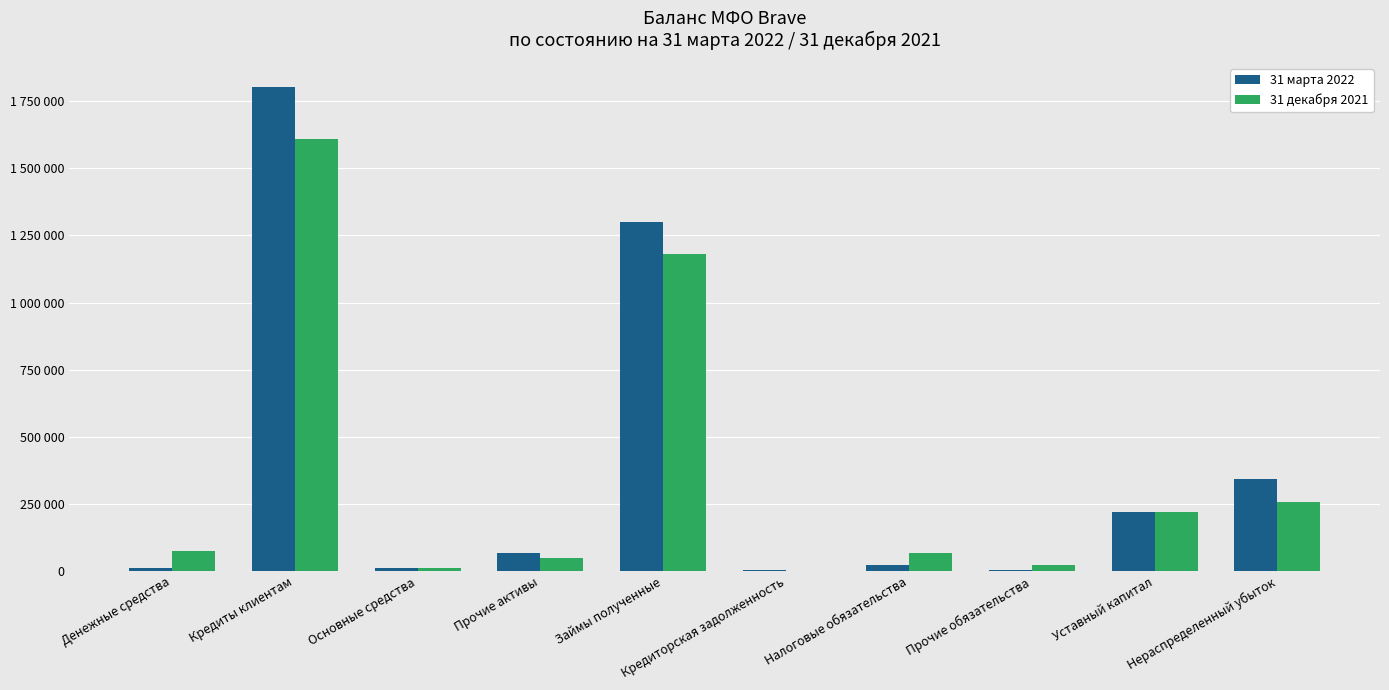

Are the bars grouped side by side (vs. stacked)?

Yes